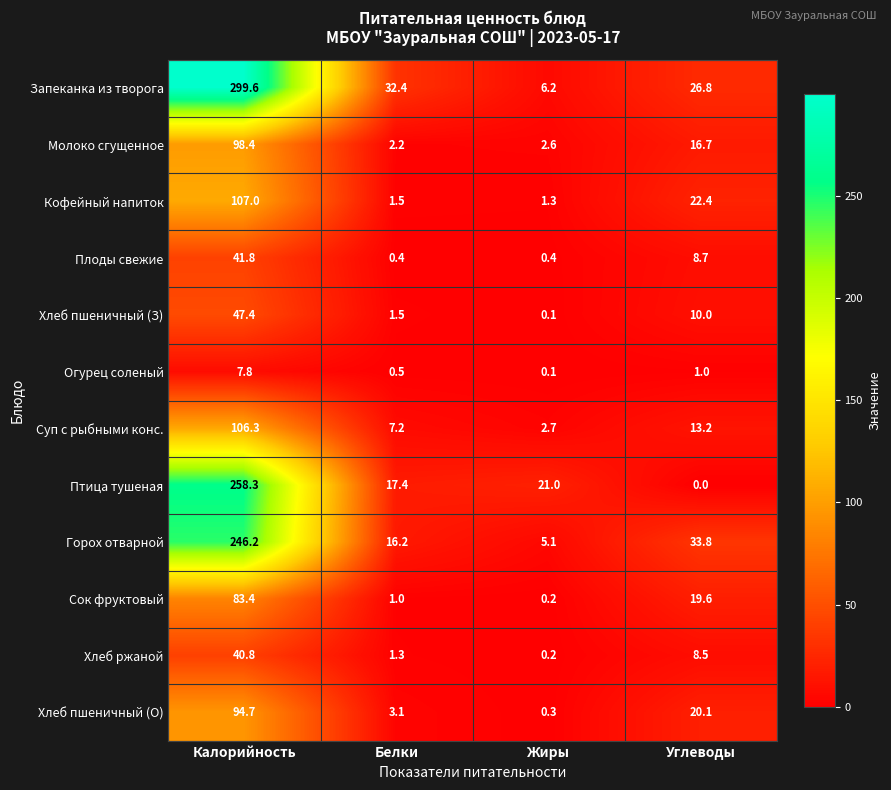

At which category is the sum across all series the highest?

Калорийность